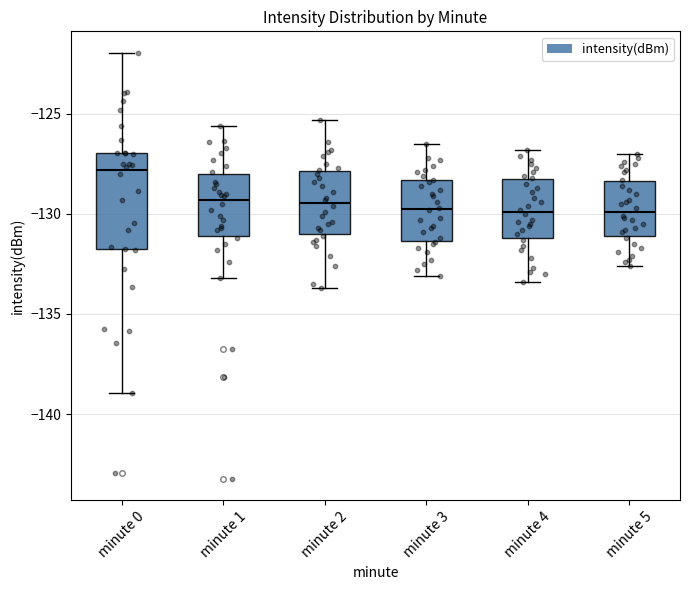

Reading left to right, transcribe this box plot: for each box, give where its median line is, the range the box spans, and where its two whiskers end, as read against the y-axis. The values are not printed on the chart, so give them approximately, as read against the axis.

minute 0: median -128.0, box -132.0 to -127.0, whiskers -139.0 to -122.0
minute 1: median -129.5, box -131.0 to -128.0, whiskers -133.0 to -125.5
minute 2: median -129.5, box -131.0 to -128.0, whiskers -133.5 to -125.5
minute 3: median -129.5, box -131.5 to -128.5, whiskers -133.0 to -126.5
minute 4: median -130.0, box -131.0 to -128.5, whiskers -133.5 to -127.0
minute 5: median -130.0, box -131.0 to -128.5, whiskers -132.5 to -127.0